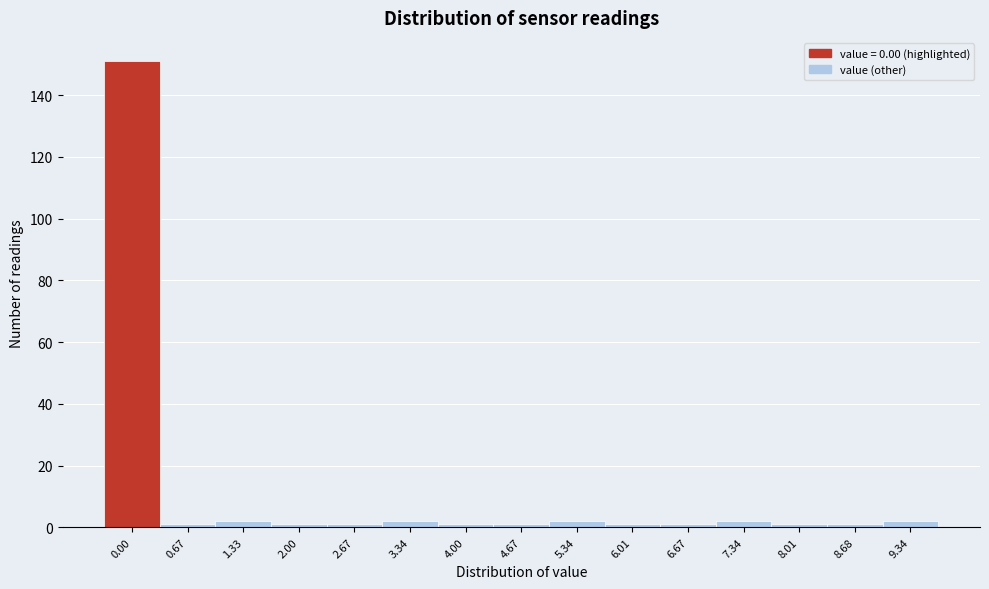

Reading left to right, transcribe all the data shown in this chart.

151	1	2	1	1	2	1	1	2	1	1	2	1	1	2